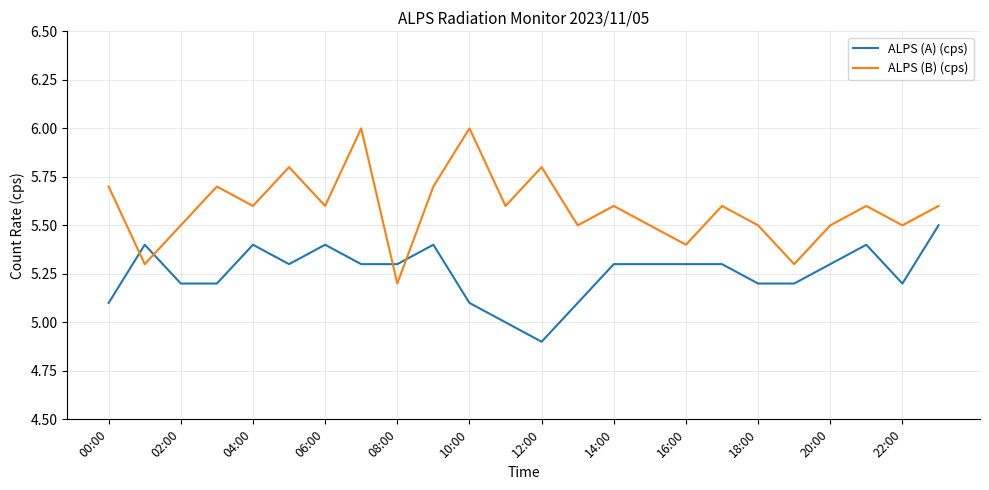

How many intersections are there between ALPS (B) (cps) and ALPS (A) (cps)?

4